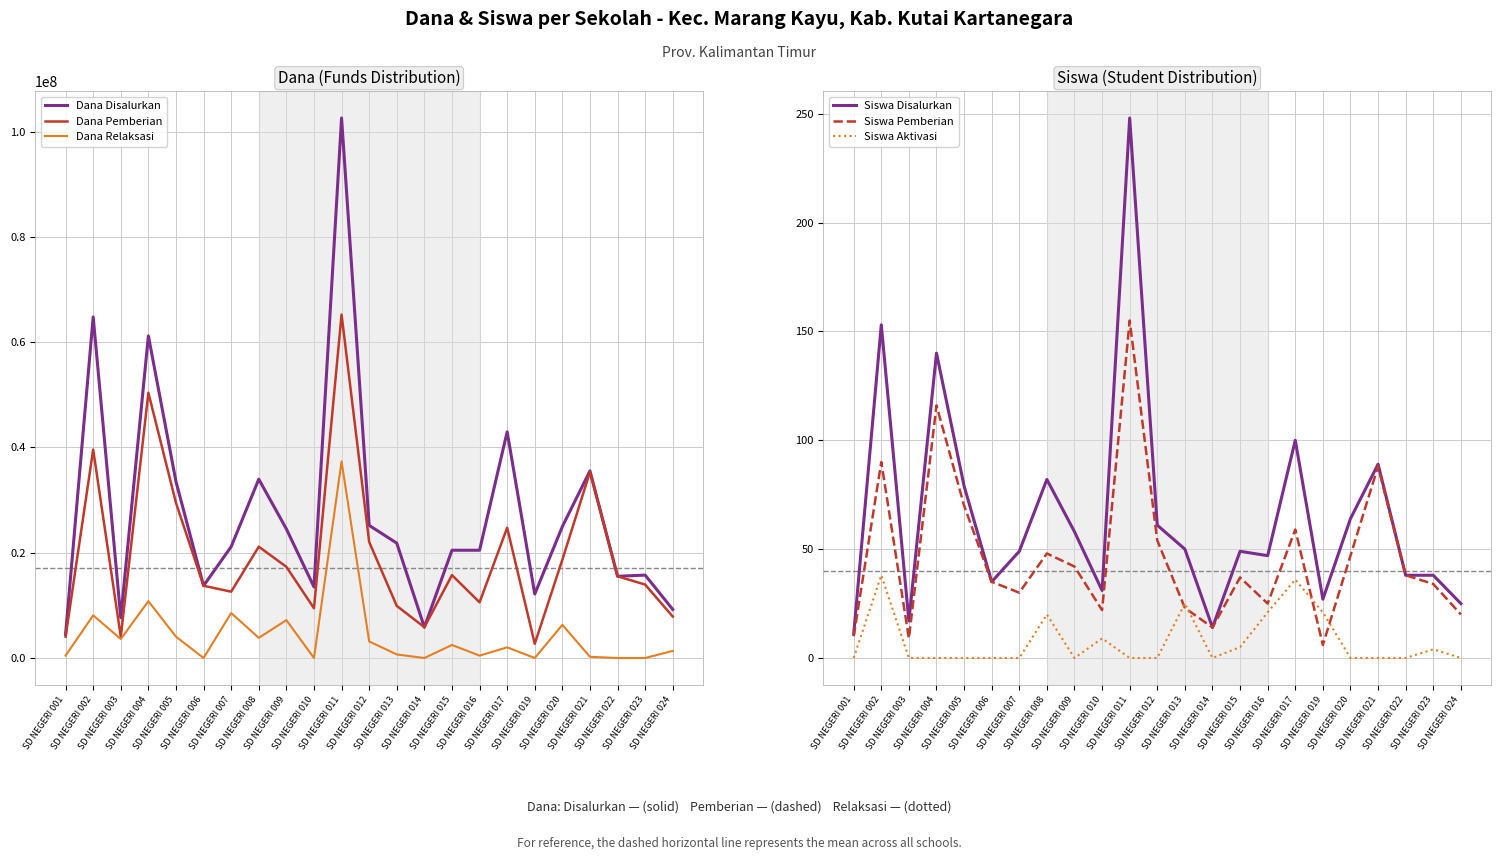

Reading left to right, list all the values displayed in this chart.

Dana Disalurkan: 4500000	64800000	7650000	61200000	33525000	13725000	21150000	33975000	24525000	13500000	102600000	25200000	21825000	5850000	20475000	20475000	42975000	12150000	24975000	35550000	15525000	15750000	9225000
Dana Pemberian: 4050000	39600000	4050000	50400000	29475000	13725000	12600000	21150000	17325000	9450000	65250000	22050000	9900000	5850000	15750000	10575000	24750000	2700000	18675000	35325000	15525000	13950000	7875000
Dana Relaksasi: 450000	8100000	3600000	10800000	4050000	0	8550000	3825000	7200000	0	37350000	3150000	675000	0	2475000	450000	2025000	0	6300000	225000	0	0	1350000
Siswa Disalurkan: 11	153	17	140	79	35	49	82	58	31	248	61	50	14	49	47	100	27	64	89	38	38	25
Siswa Pemberian: 10	90	9	116	70	35	30	48	42	22	155	54	23	14	37	25	59	6	47	88	38	34	20
Siswa Aktivasi: 0	38	0	0	0	0	0	20	0	9	0	0	25	0	5	21	36	21	0	0	0	4	0